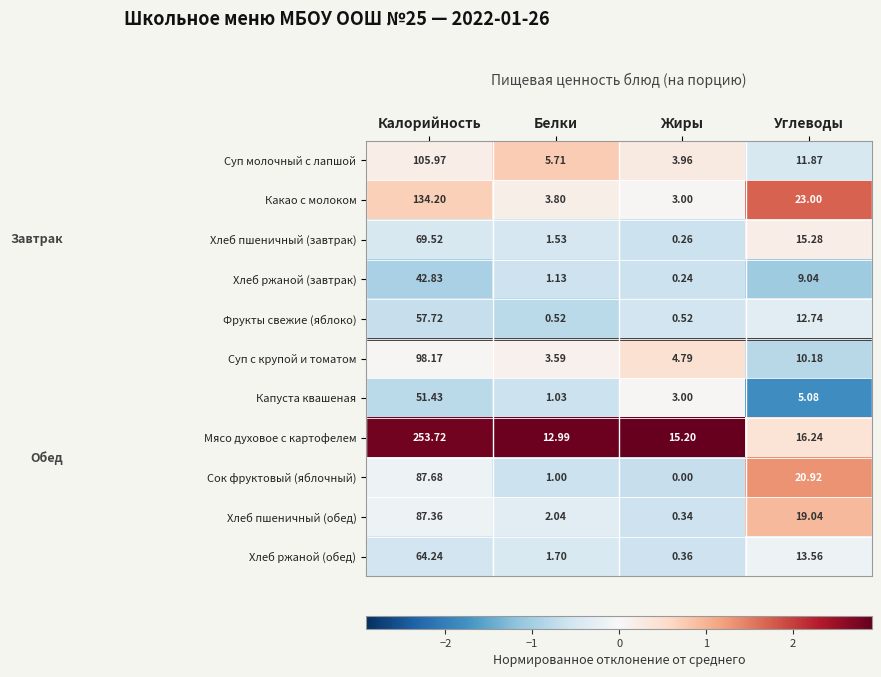

Which series has the largest total across all categories?

Мясо духовое с картофелем